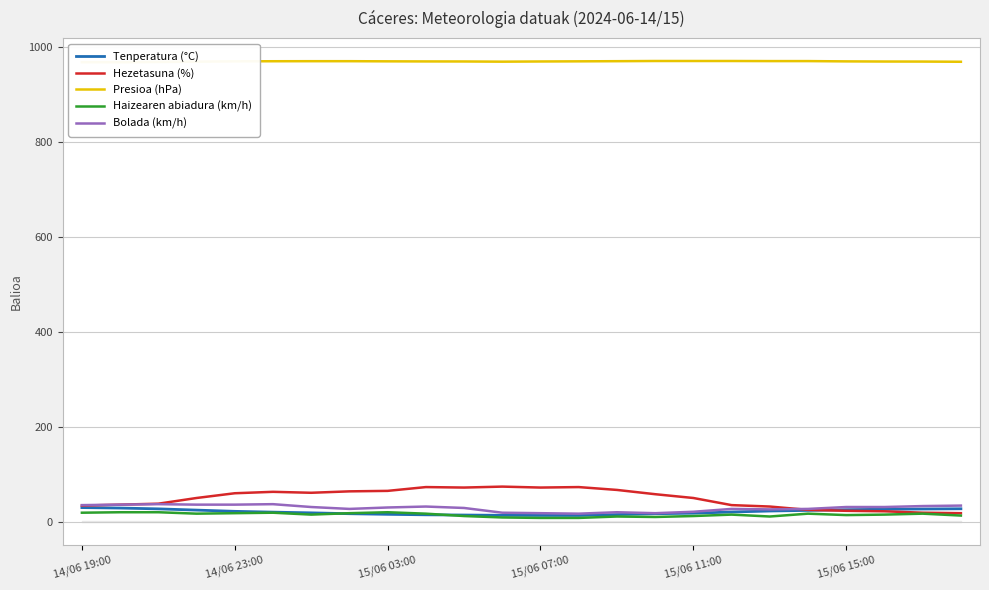

What is the maximum value shown in the chart?

970.6